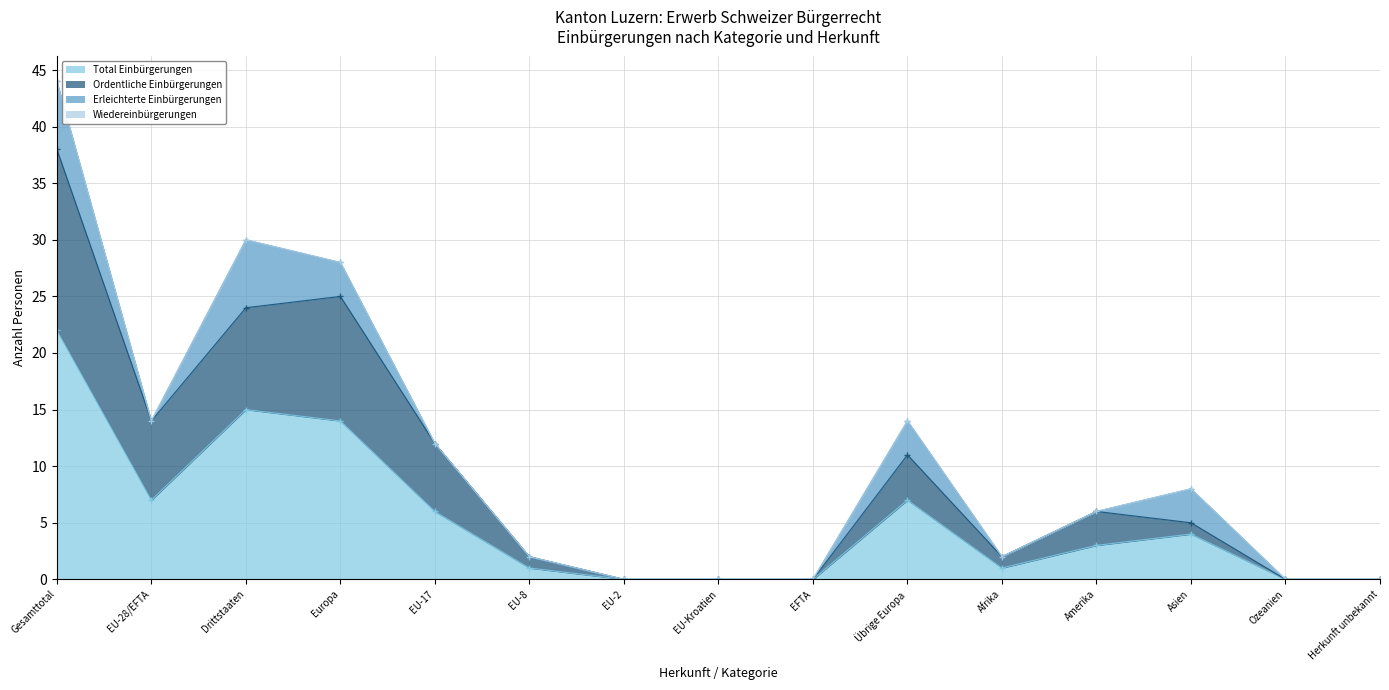

What is the maximum value for Total Einbürgerungen?

22